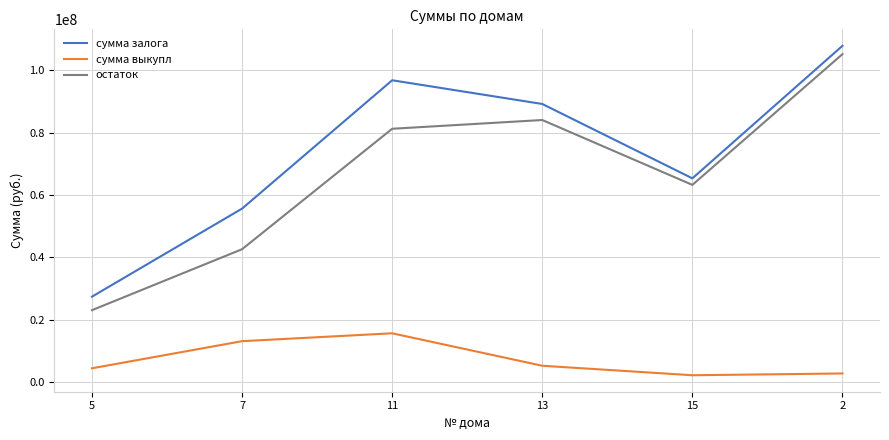

At 15, list the series in order from smallest to largest.

сумма выкупл, остаток, сумма залога